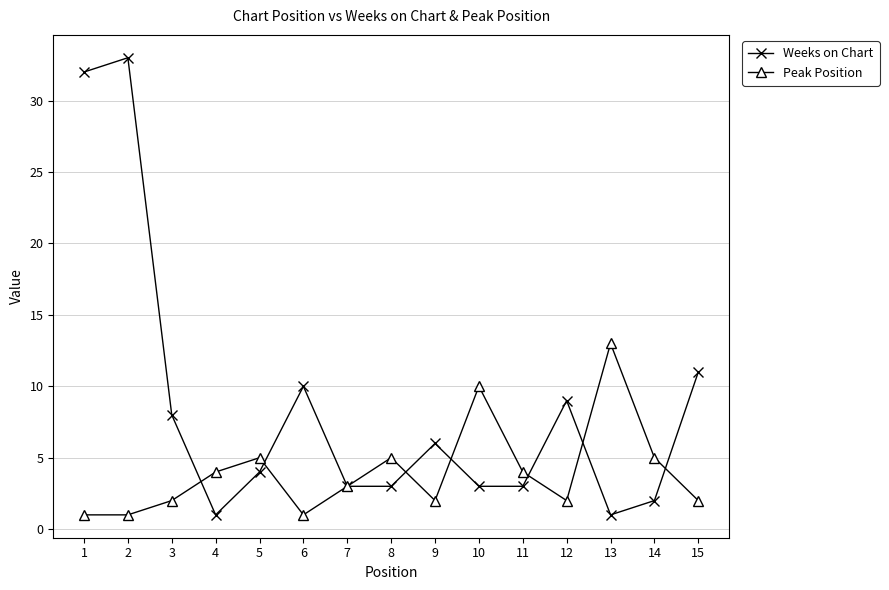

Which series has the largest total across all categories?

Weeks on Chart